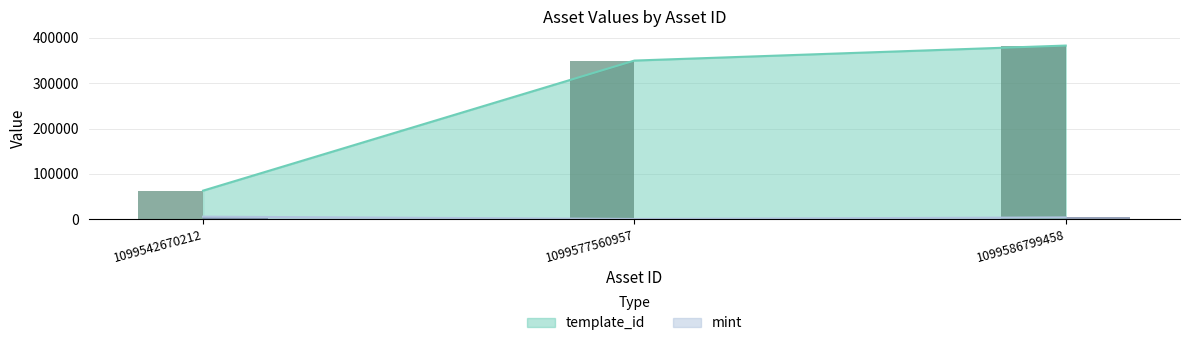

Count the mint values in the range 474 to 5621.

3